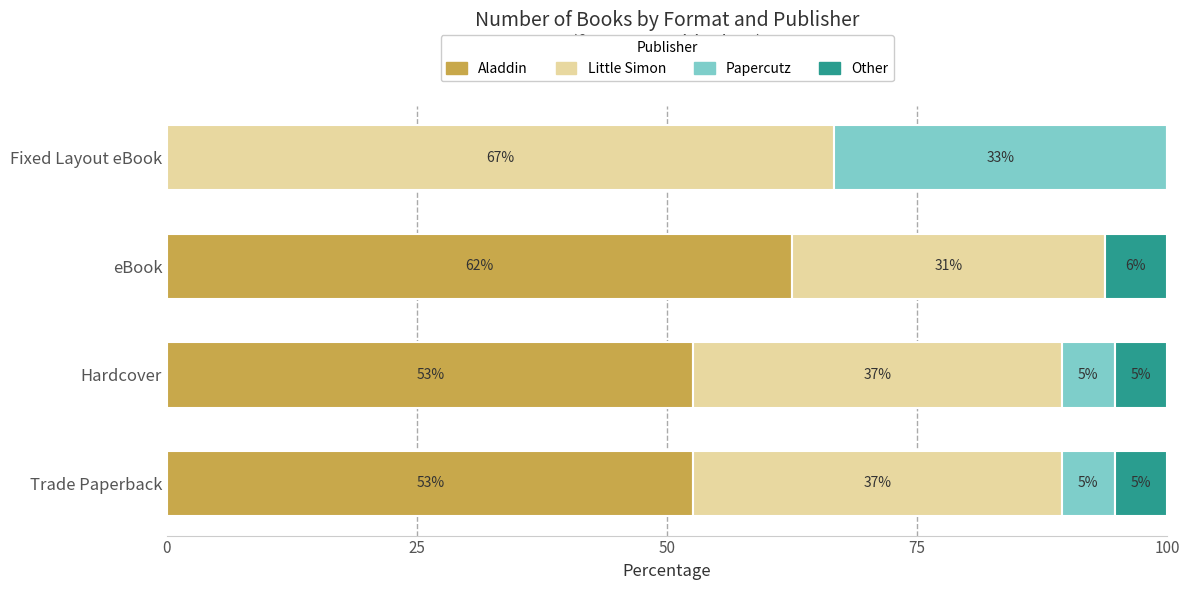

What are all the series names shown in the legend?

Aladdin, Little Simon, Papercutz, Other